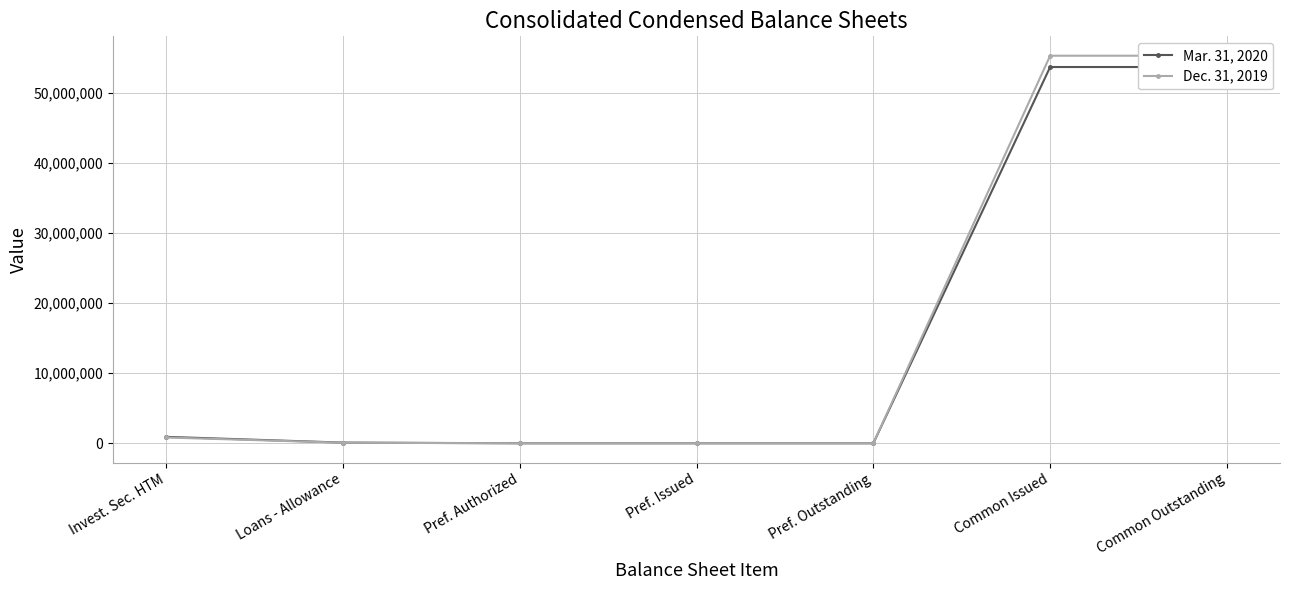

Rank the series by their average value, from highest to lowest.

Dec. 31, 2019, Mar. 31, 2020